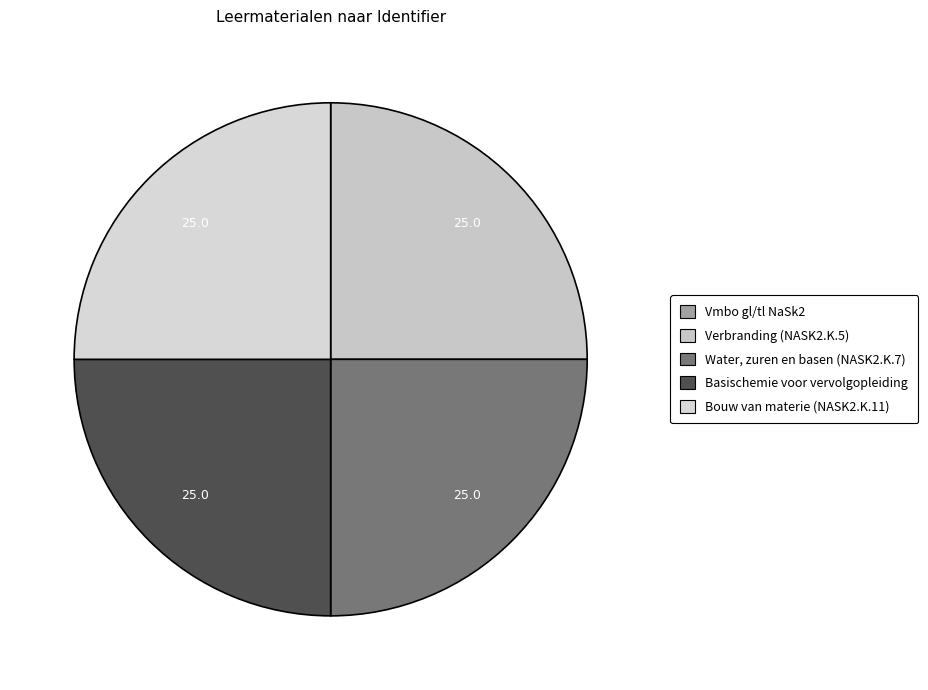

What is the ratio of the value at Basischemie voor vervolgopleiding to the value at Bouw van materie (NASK2.K.11)?

1.0